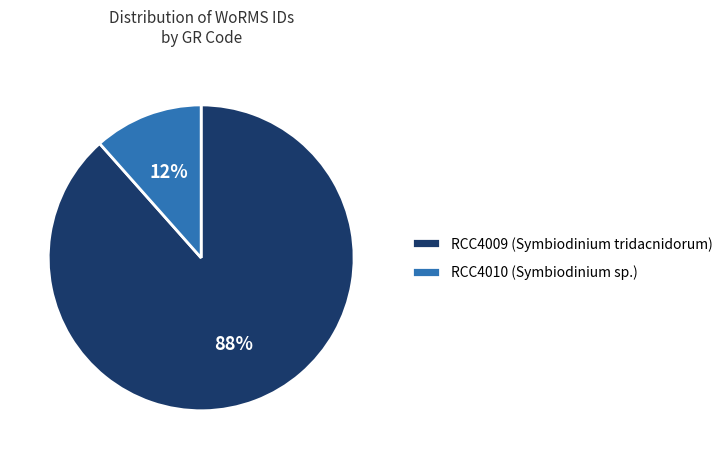

How many slices are in this pie chart?

2